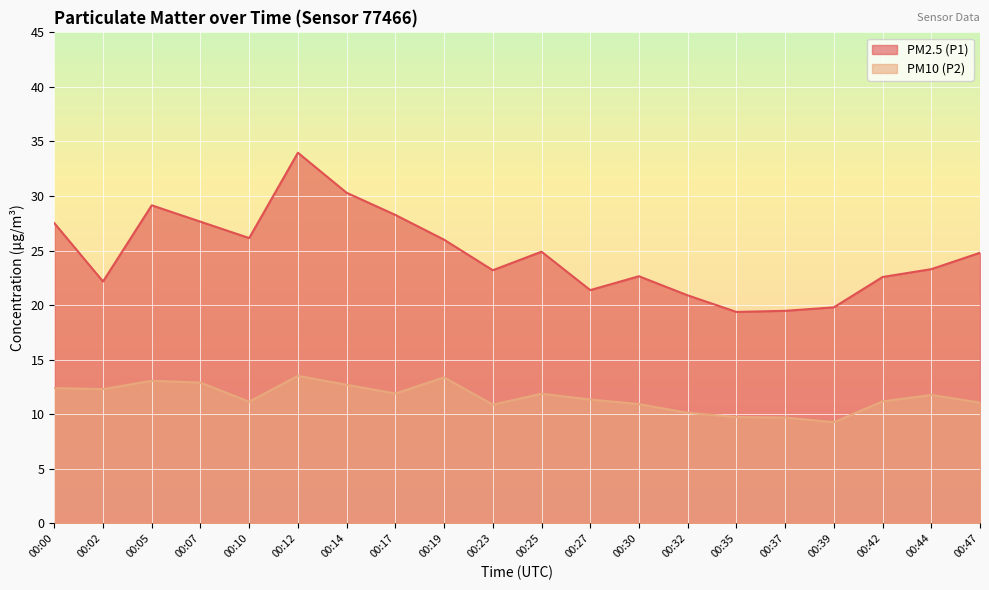

What is the difference between the maximum and minimum values in the PM10 (P2) series?

4.2